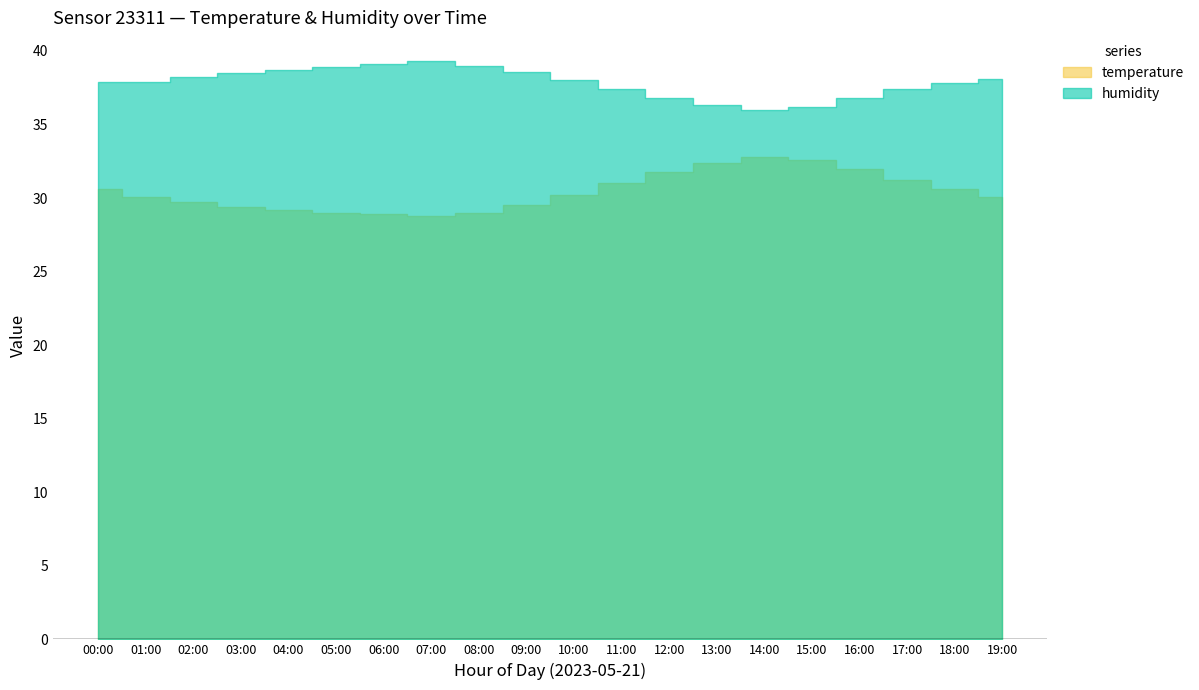

What is the label of the 6th point from the right?

14:00